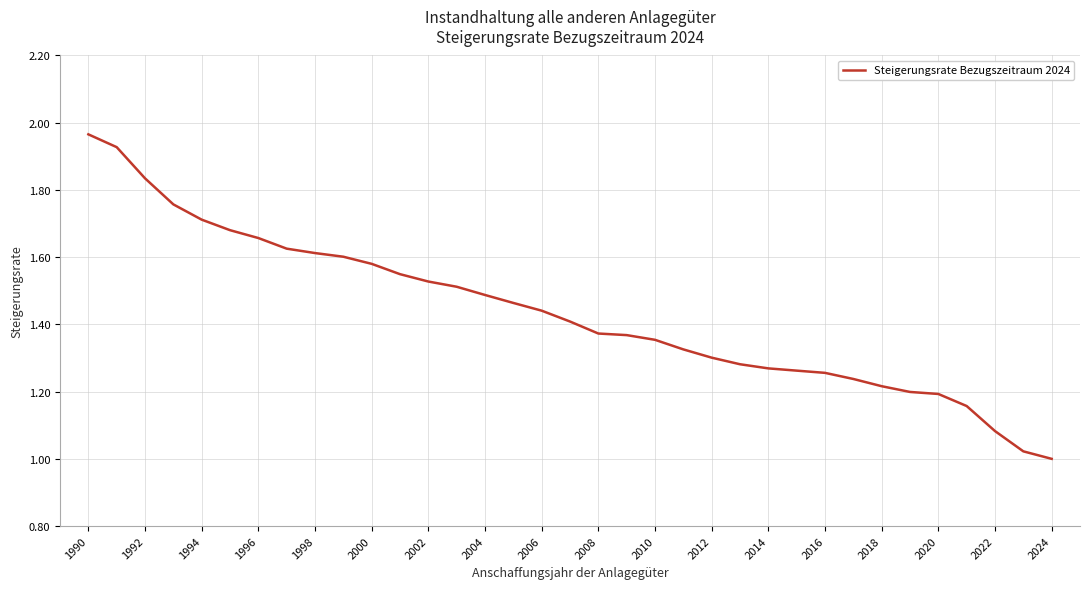

Does the chart have visible grid lines?

Yes